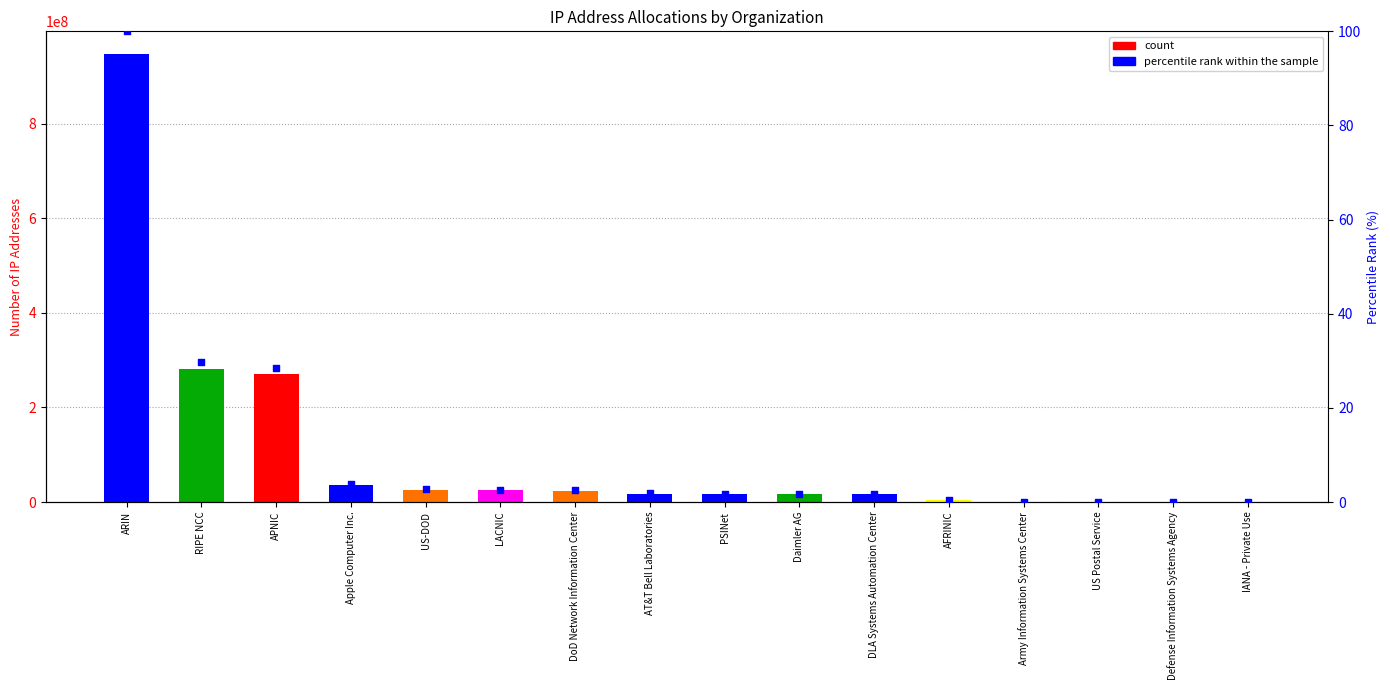

At which category is the sum across all series the highest?

ARIN